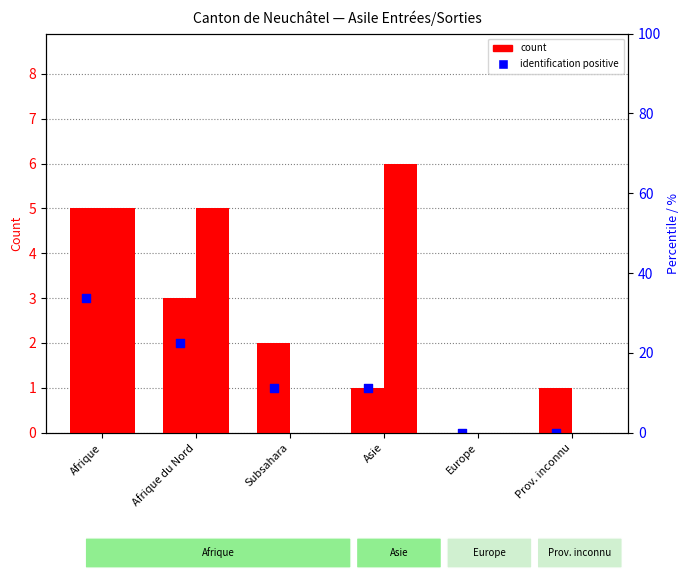

Which series has the widest spread of Y values?

count (Org. départ)